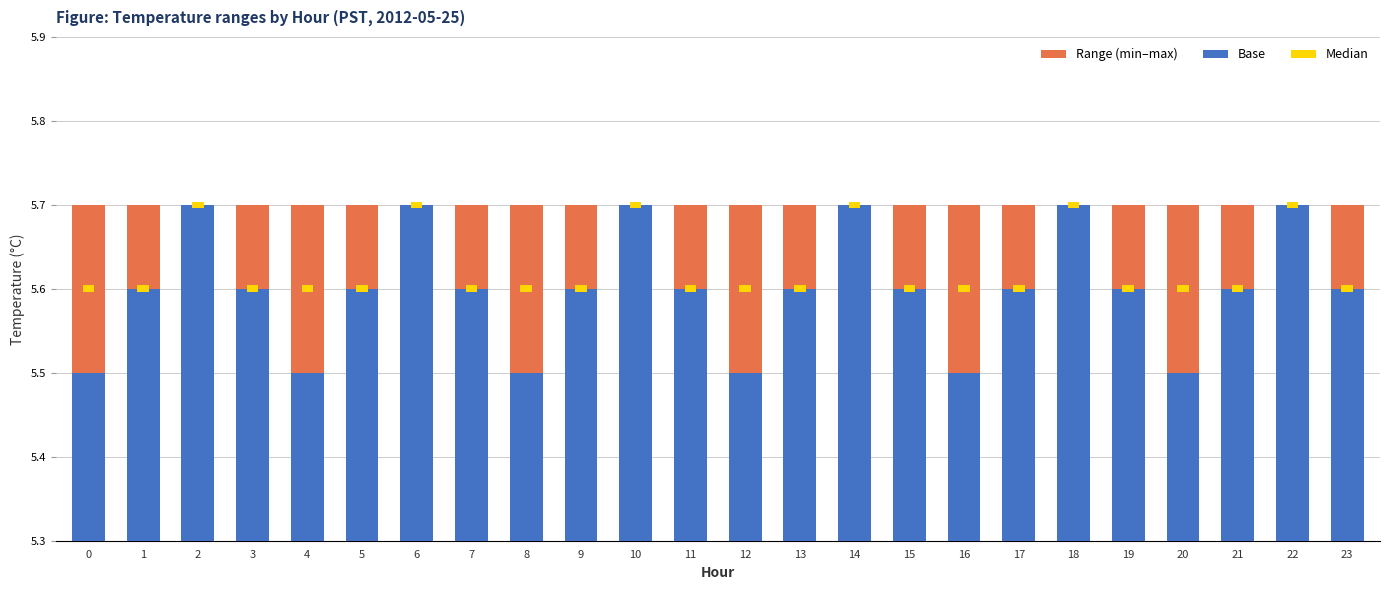

Which category has the lowest value across all series?

2